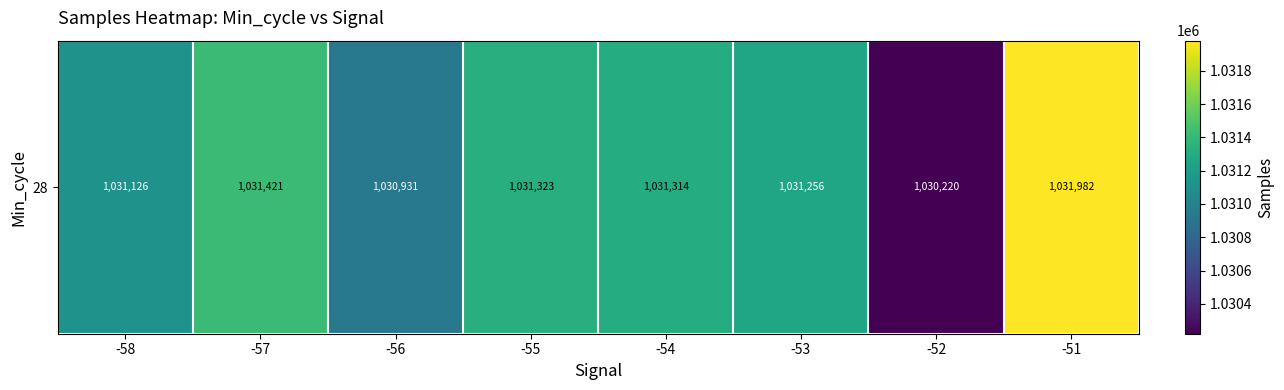

What is the smallest value displayed?

1030220